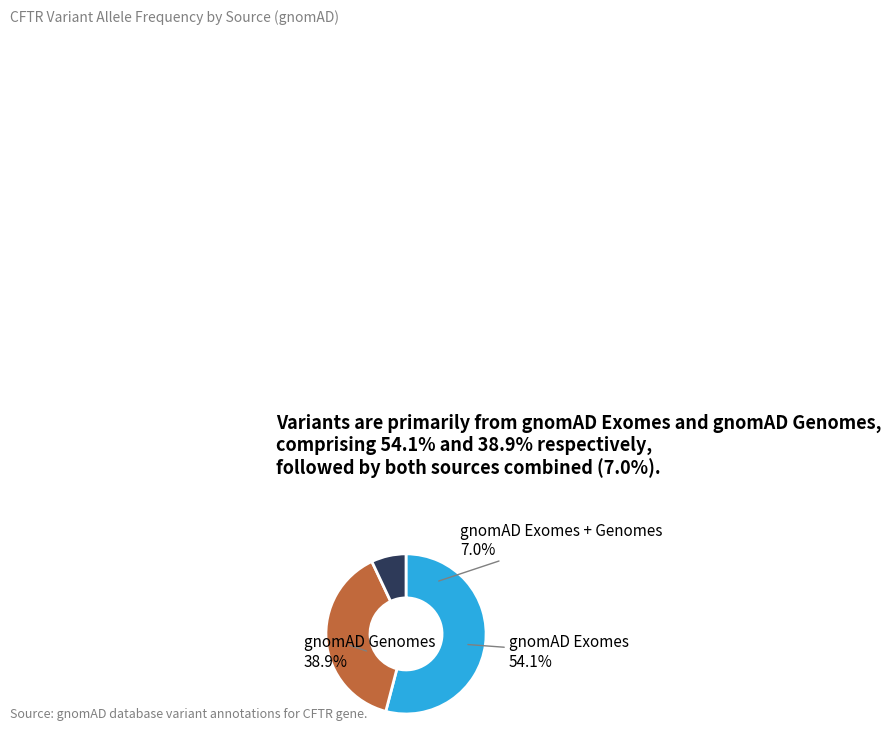

What is the majority slice?

gnomAD Exomes